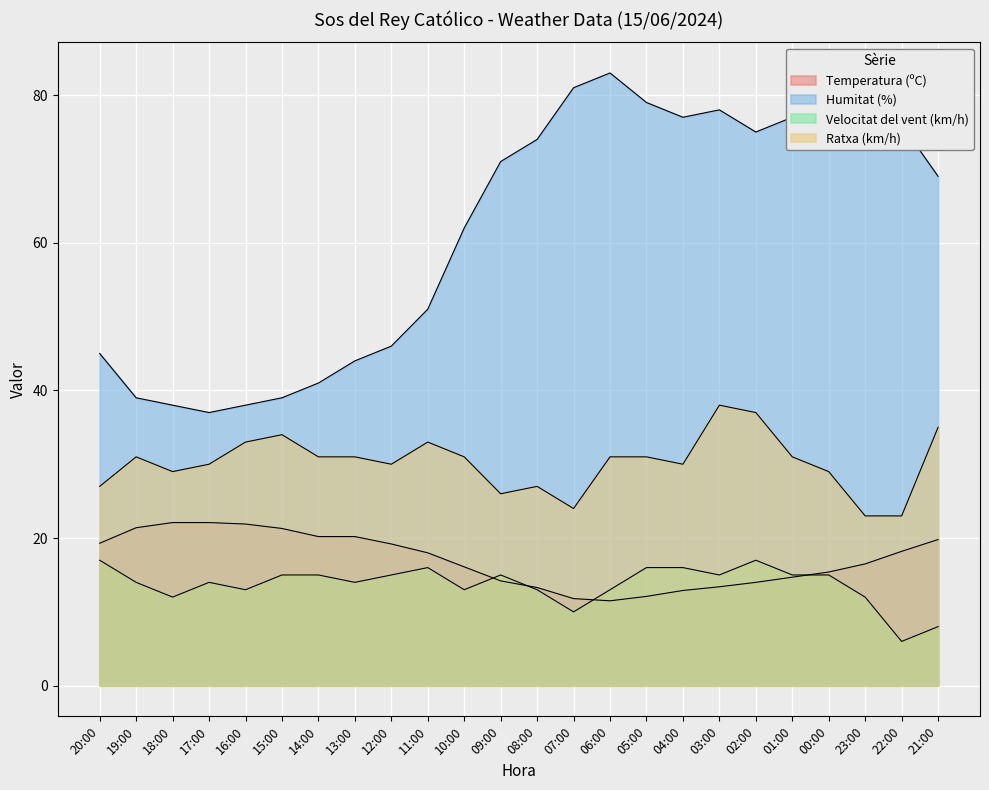

Which has a higher value, 23:00 or 04:00?

23:00